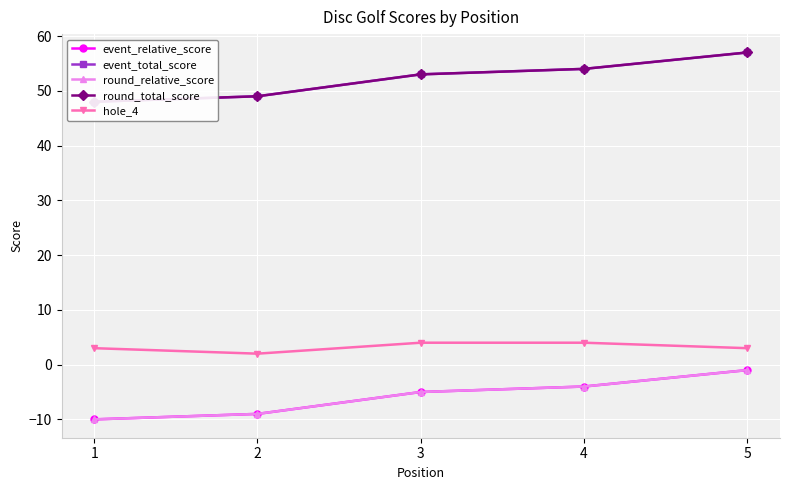

What is the sum of the round_relative_score values at 2 and 4?

-13